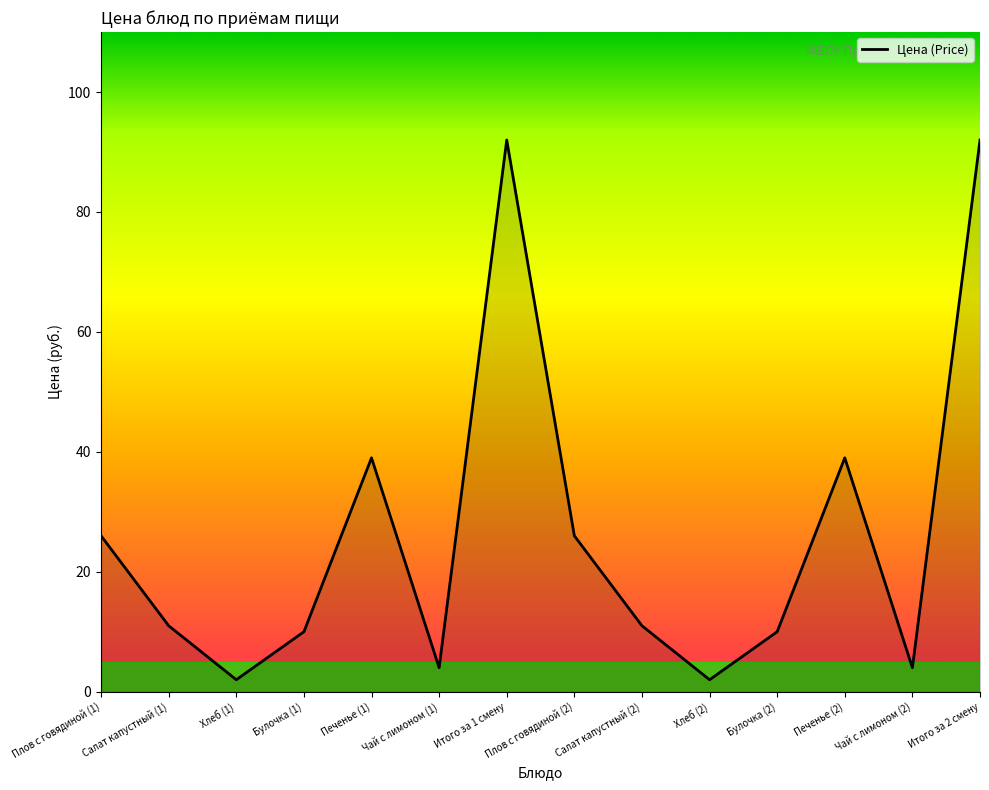

Between Печенье (1) and Плов с говядиной (2), which is larger?

Печенье (1)